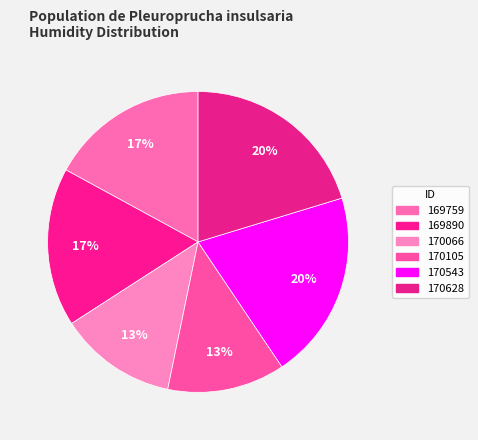

How many segments does this pie chart have?

6